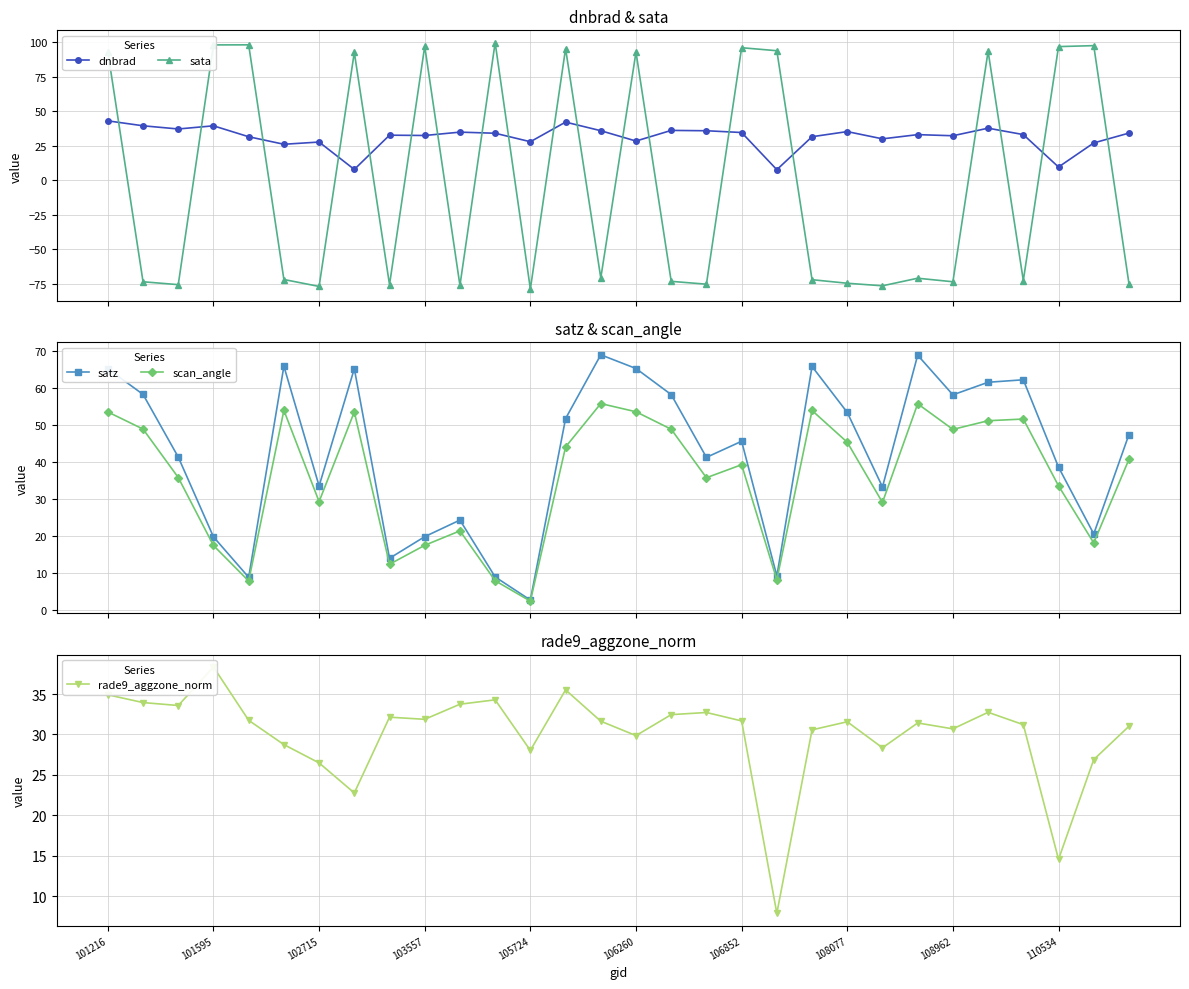

What position from the left is 29?

30